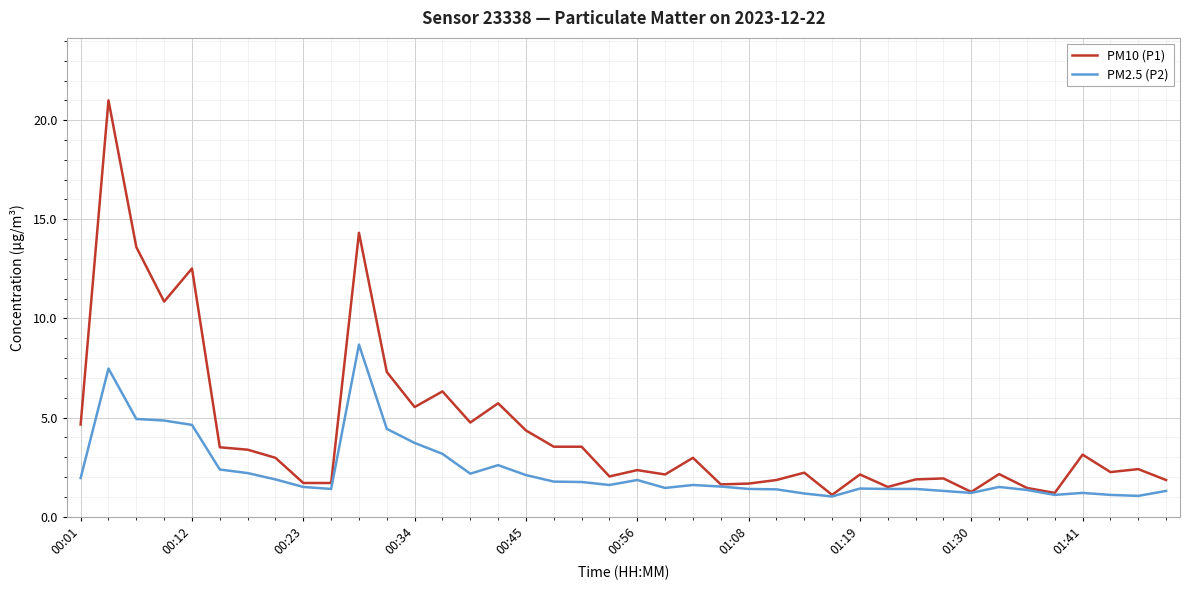

Rank the series by their maximum value, from lowest to highest.

PM2.5 (P2), PM10 (P1)